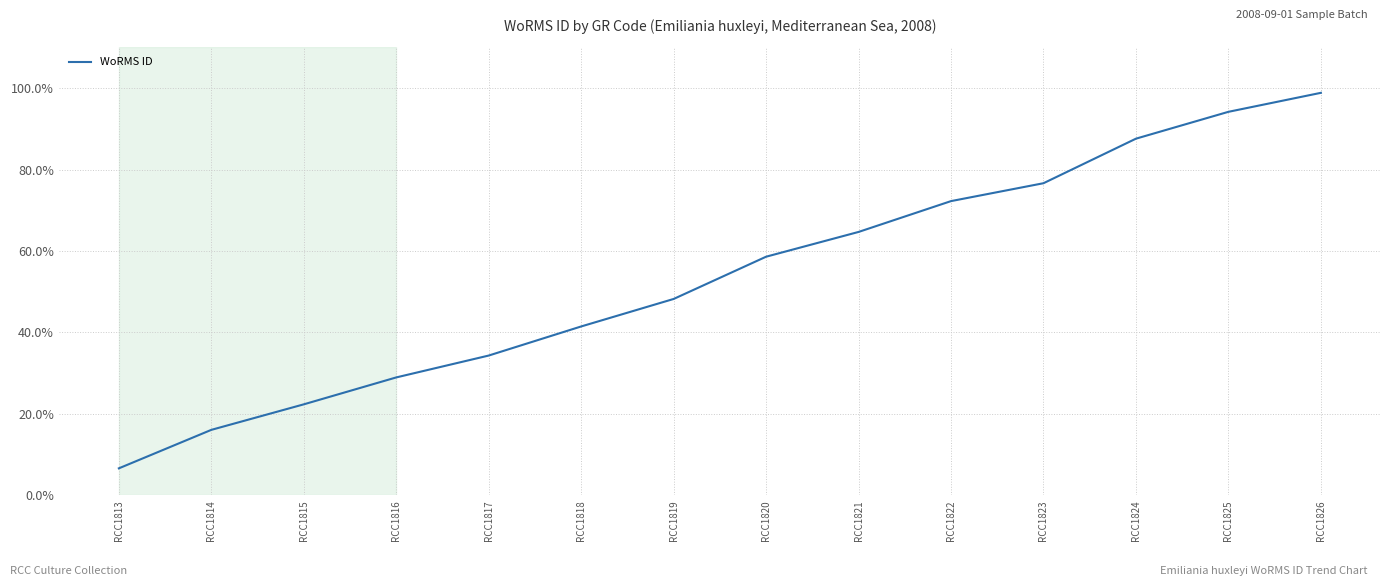

Is it true that the value at RCC1819 is 85.4?

False